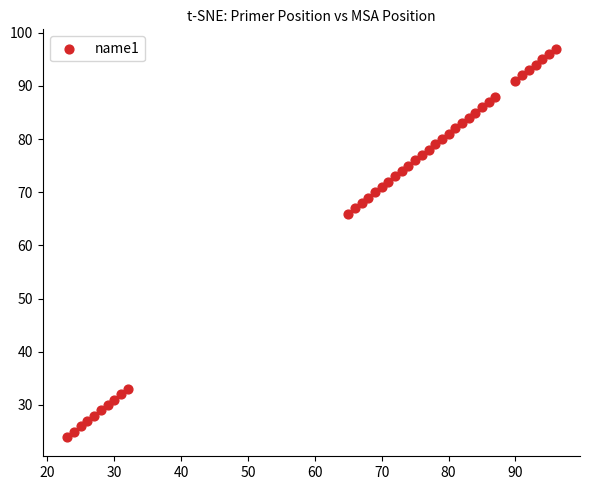

What is the range of Y values (max minus min)?

73